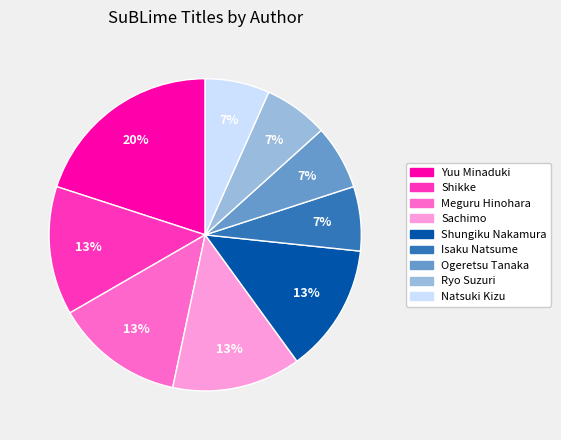

Count the number of slices in the pie.

9